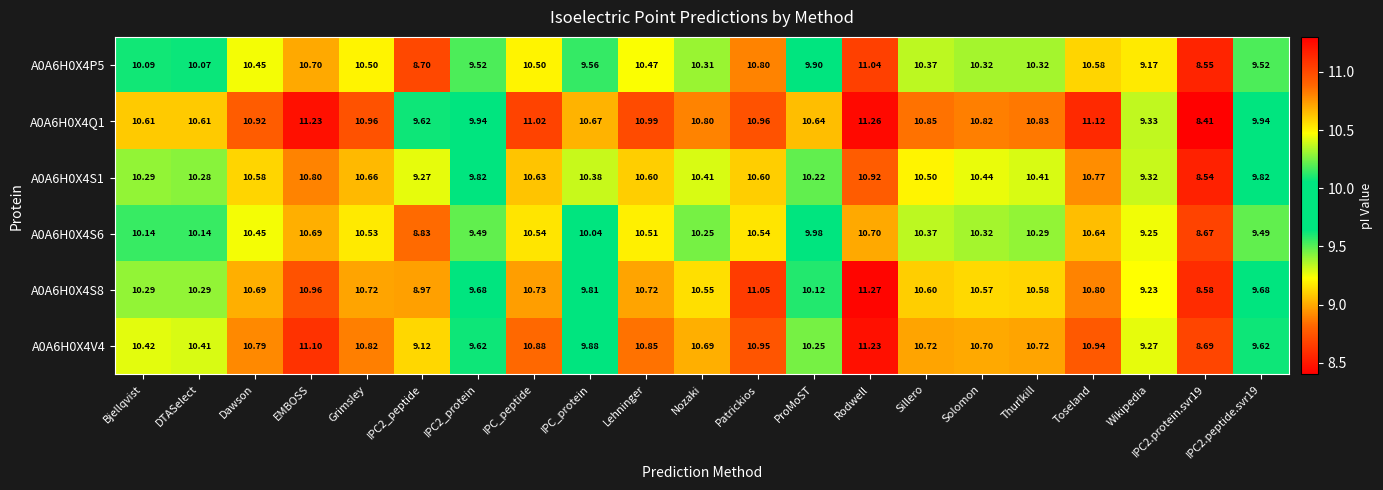

At IPC2_protein, list the series in order from largest to smallest.

A0A6H0X4Q1, A0A6H0X4S1, A0A6H0X4S8, A0A6H0X4V4, A0A6H0X4P5, A0A6H0X4S6